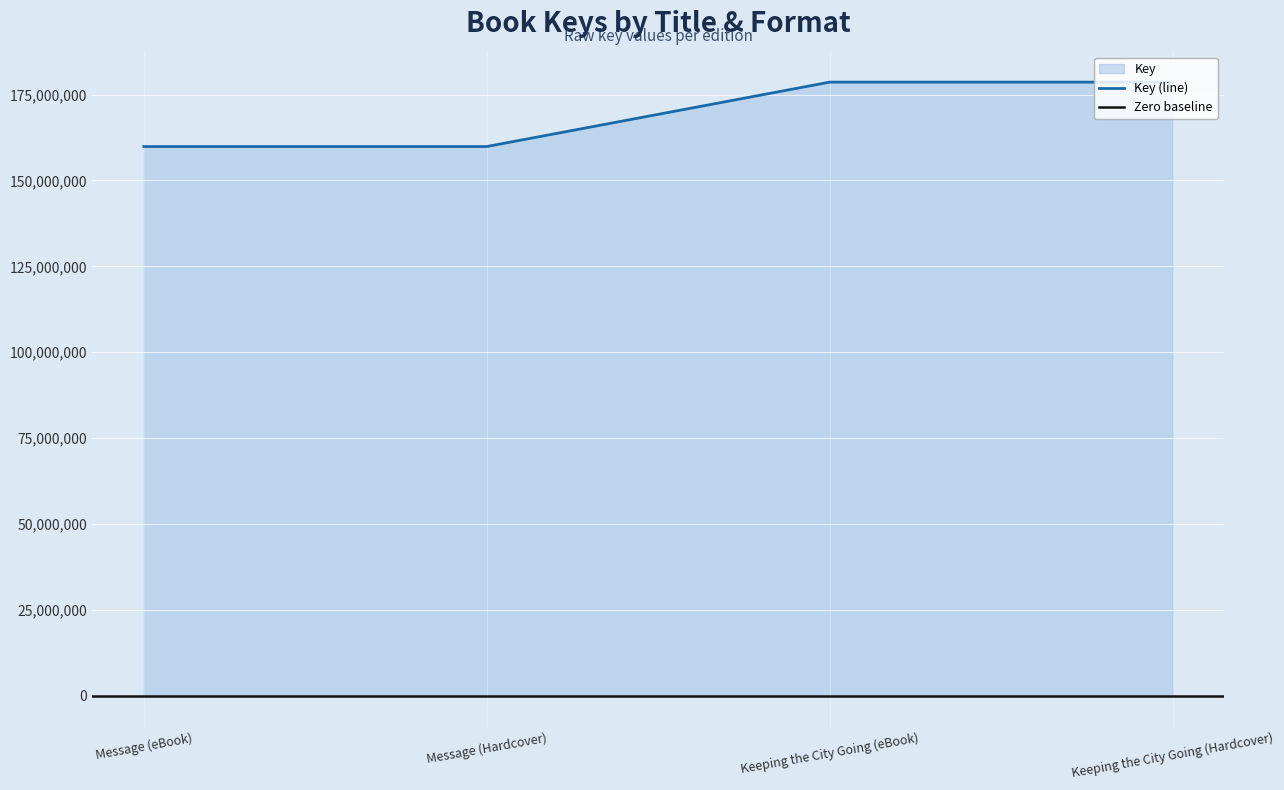

Rank the categories by value from lowest to highest.

Message (eBook), Message (Hardcover), Keeping the City Going (eBook), Keeping the City Going (Hardcover)